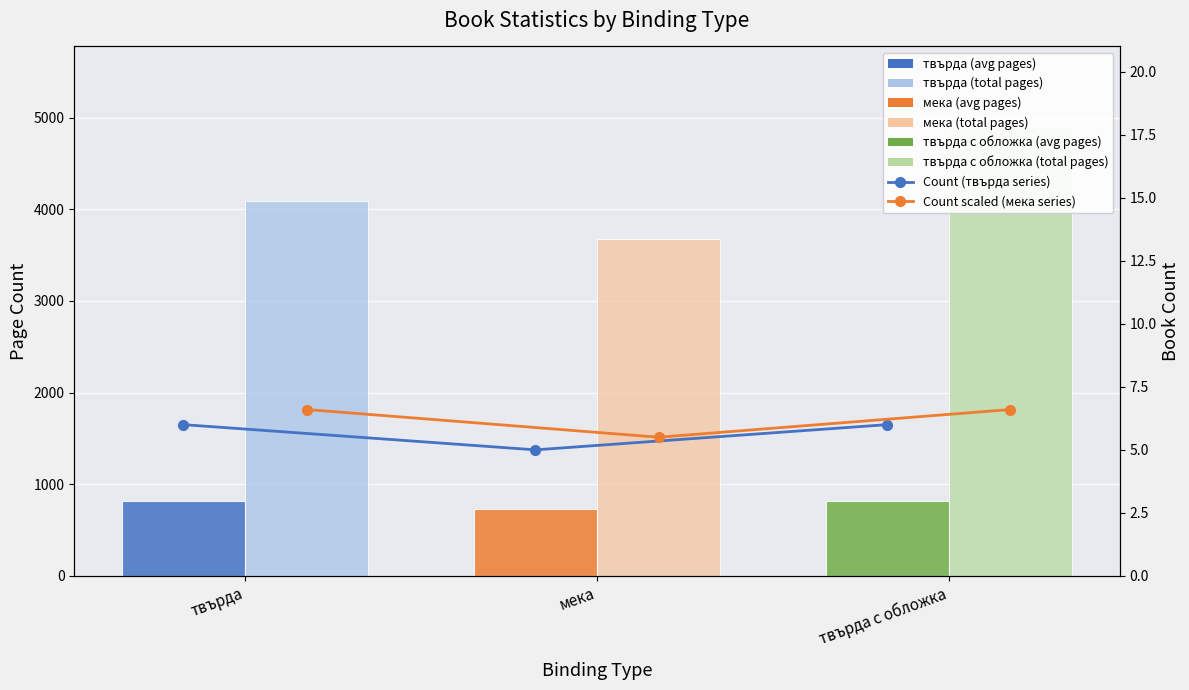

Count the number of data series in this chart.

4